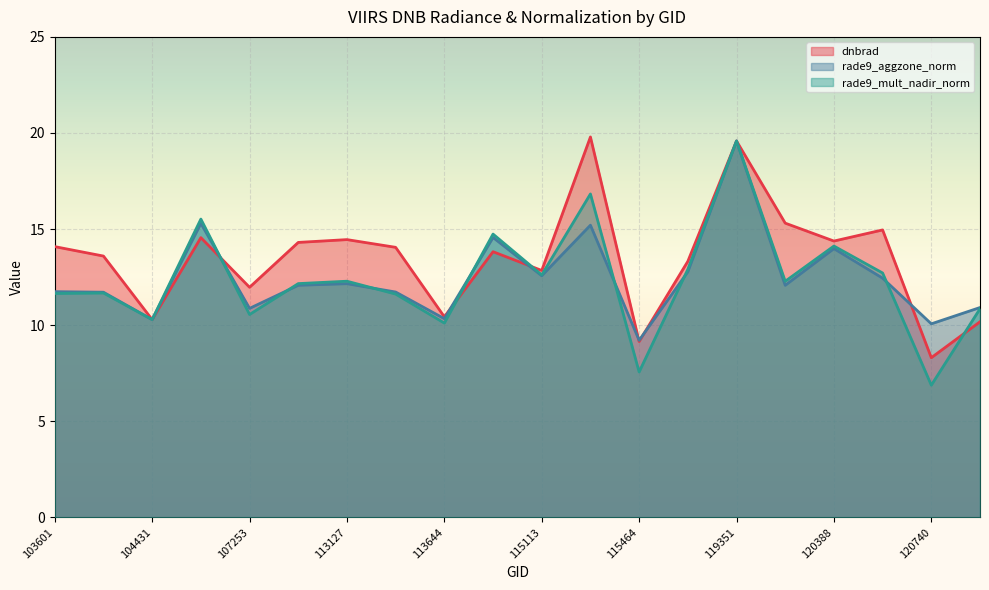

What are all the series names shown in the legend?

dnbrad, rade9_aggzone_norm, rade9_mult_nadir_norm